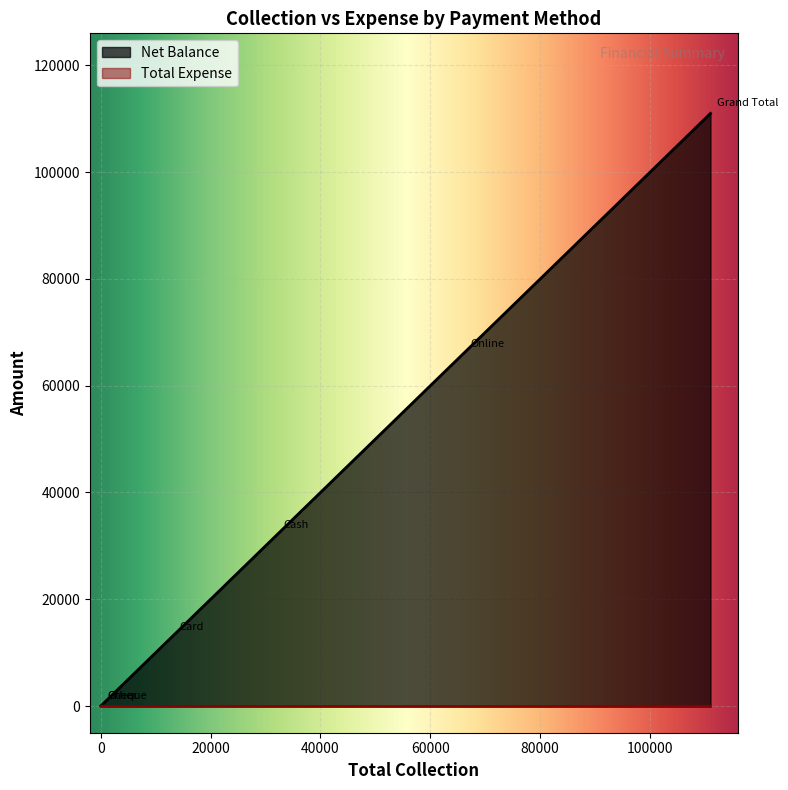

True or false: Net Balance and Total Expense cross at least once.

False